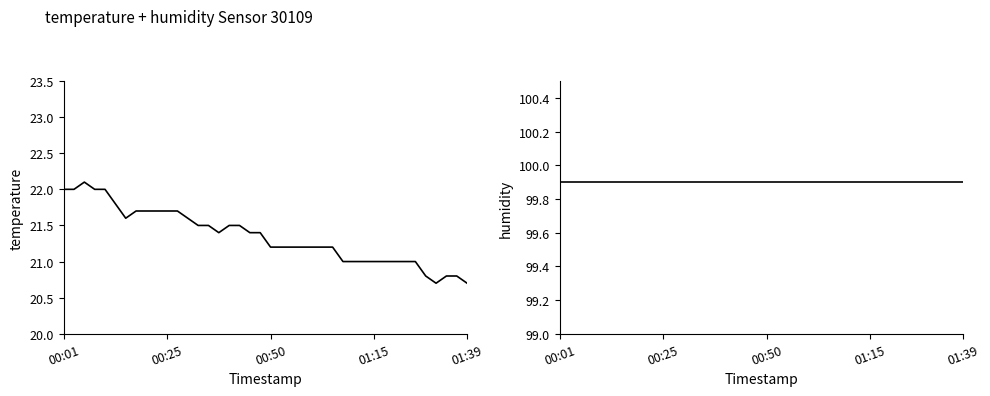

True or false: humidity and temperature cross at least once.

False